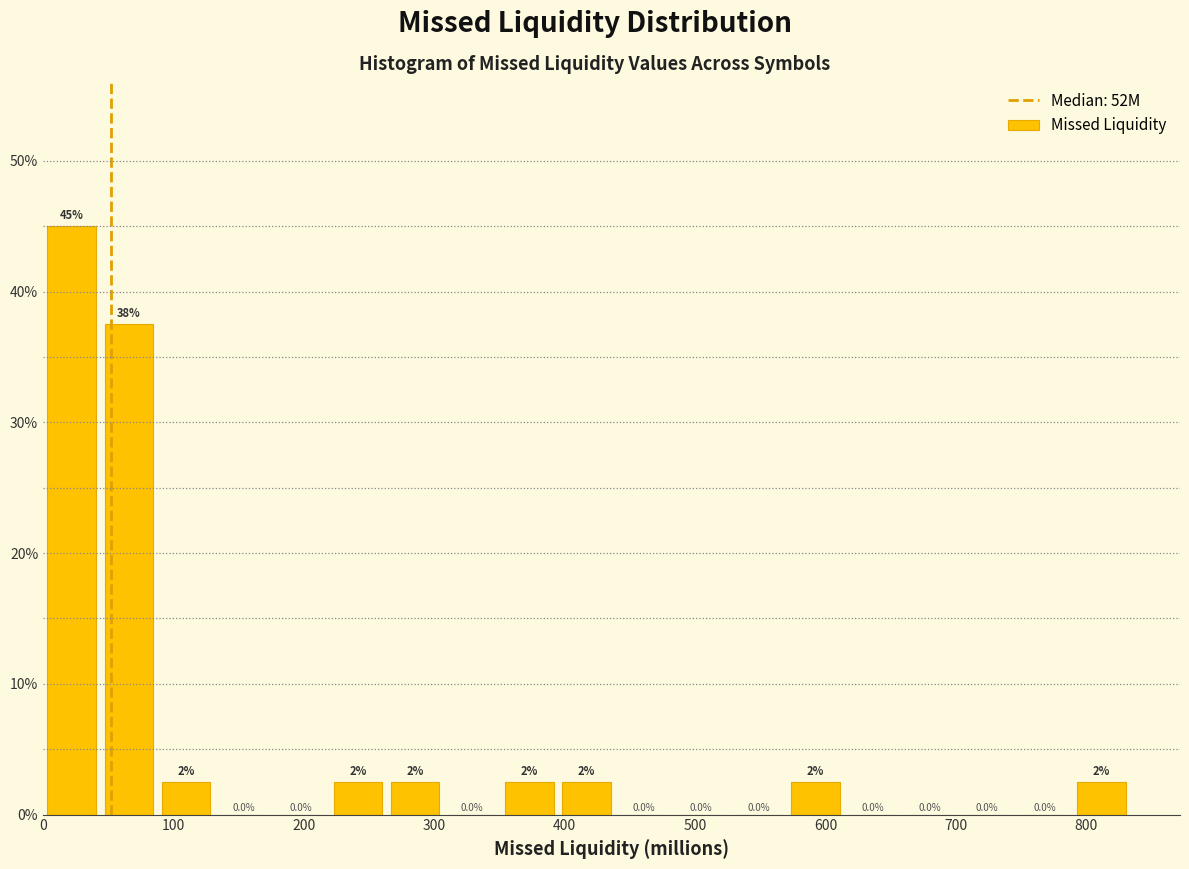

Over which range of the x-axis is the bar tallest?

0 to 40